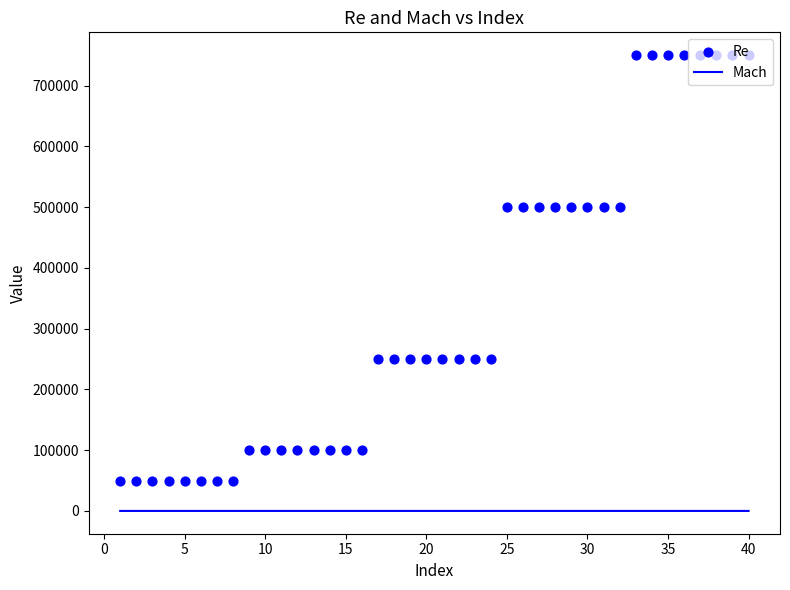

Is the value of Mach at 23 greater than the value of Re at 31?

No